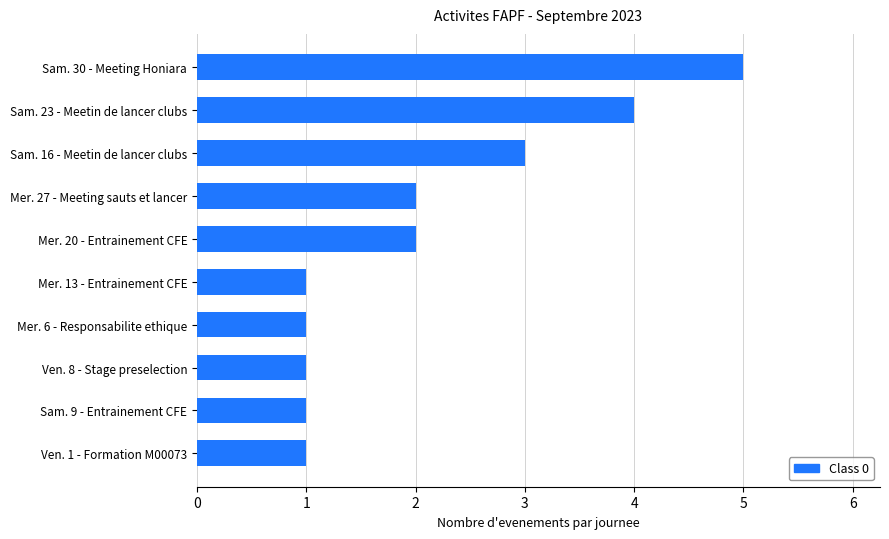

What is the sum of all values?

21